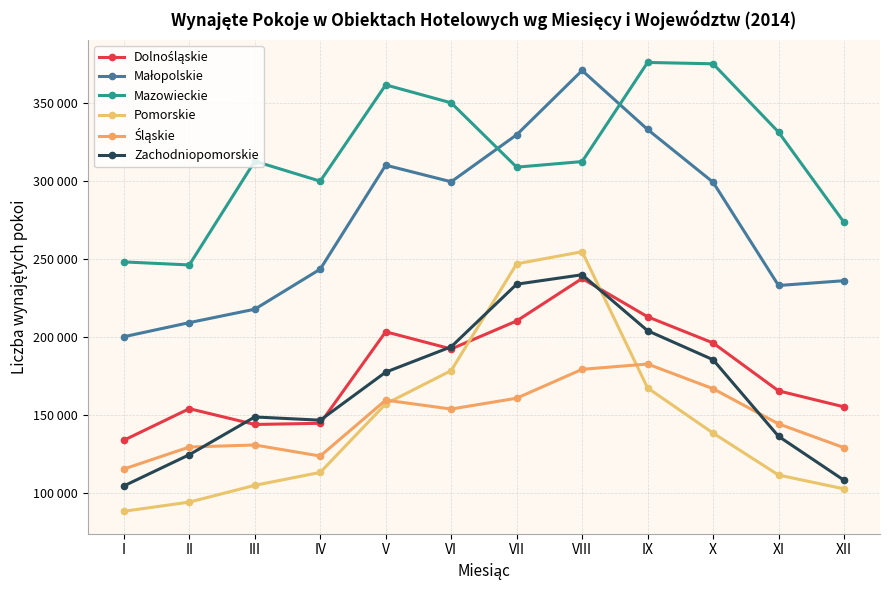

Reading left to right, what are all the values shown in this chart?

Dolnośląskie: 133617	153845	143727	144482	203133	192101	210064	237271	212731	195969	165265	155015
Małopolskie: 199951	208984	217590	243254	309866	299237	329348	370539	332751	298975	232777	235844
Mazowieckie: 247890	245952	312421	299636	361328	349817	308605	312190	375703	374830	331071	273272
Pomorskie: 88107	93997	104728	113023	156943	178241	246663	254428	167143	138225	111321	102471
Śląskie: 115181	129273	130583	123499	159327	153615	160560	179066	182454	166644	144116	128865
Zachodniopomorskie: 104351	124363	148540	146471	177253	193493	233618	239667	203812	185220	136136	107996